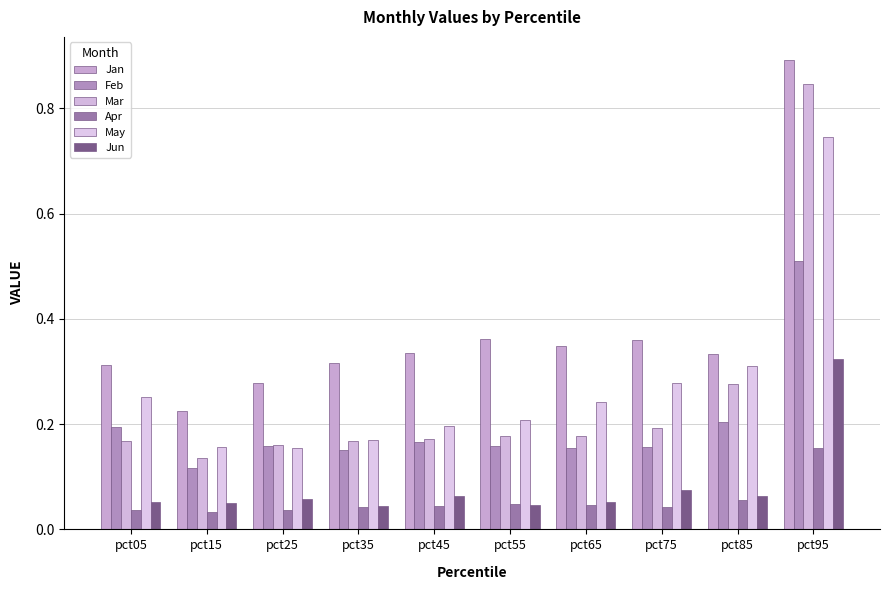

Between pct65 and pct85, which is larger?

pct65